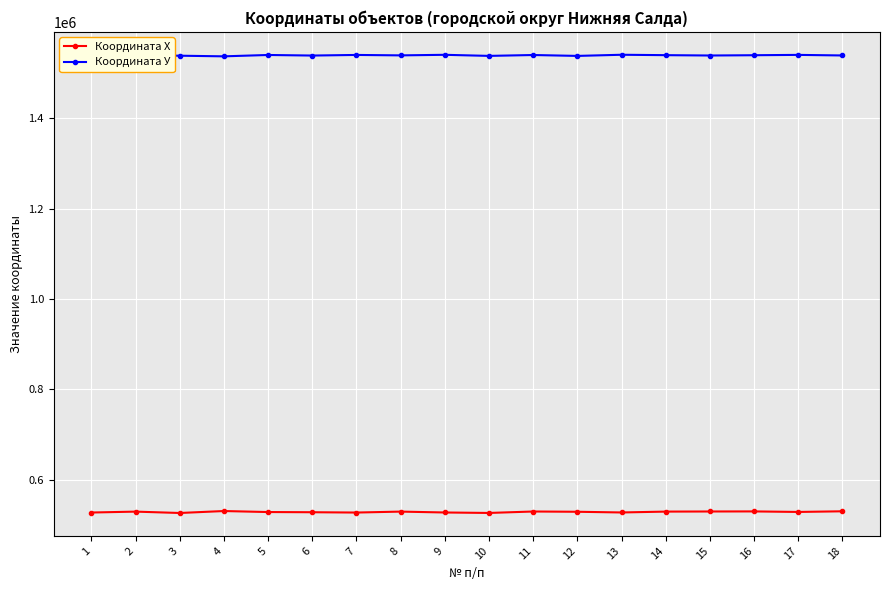

The value of Координата У at 6 is 1538983. True or false?

True